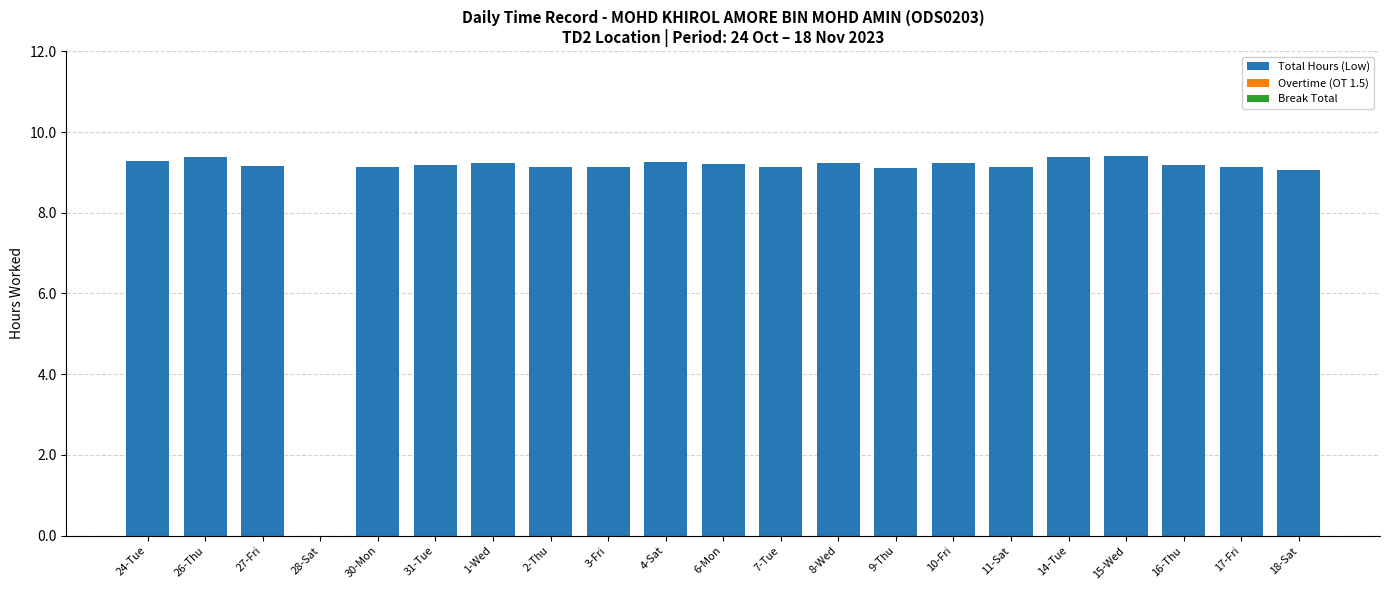

What is the sum of the values at 14-Tue and 18-Sat?

18.5